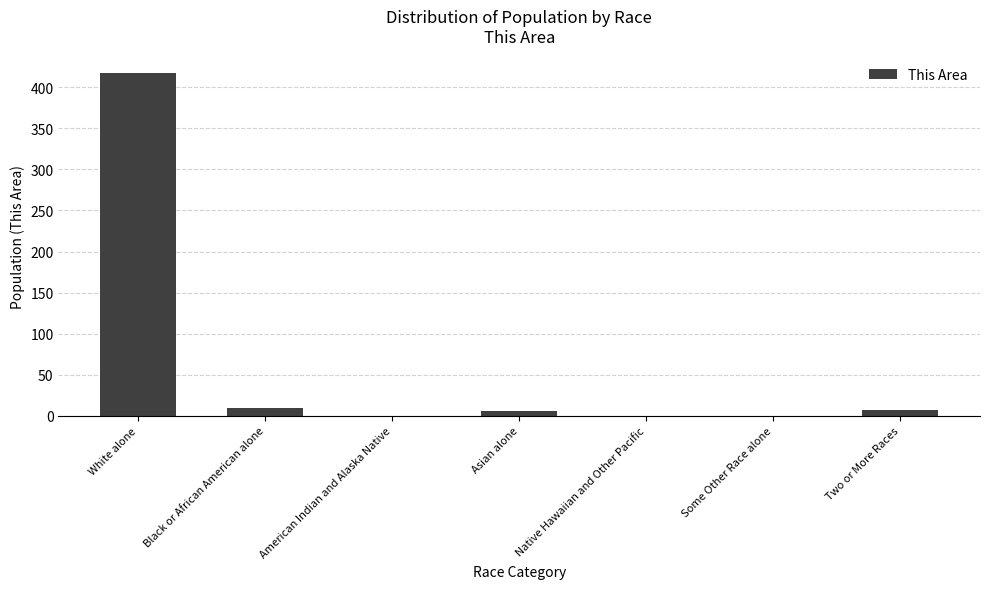

What is the change in value from Black or African American alone to Native Hawaiian and Other Pacific?

-9